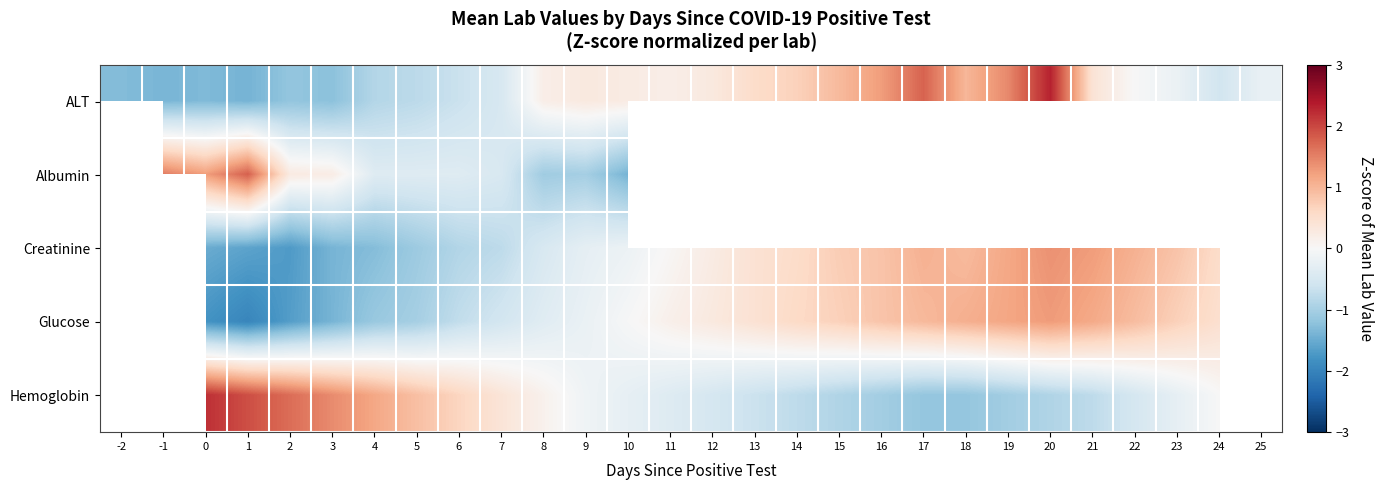

What is the difference between the second highest and minimum values in the Hemoglobin series?

3.4